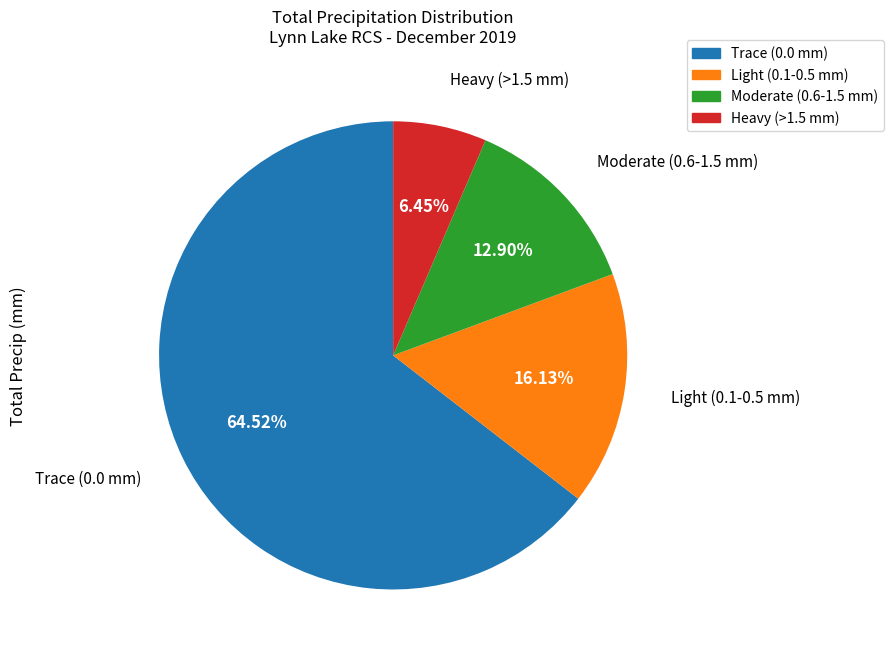

Count the number of slices in the pie.

4